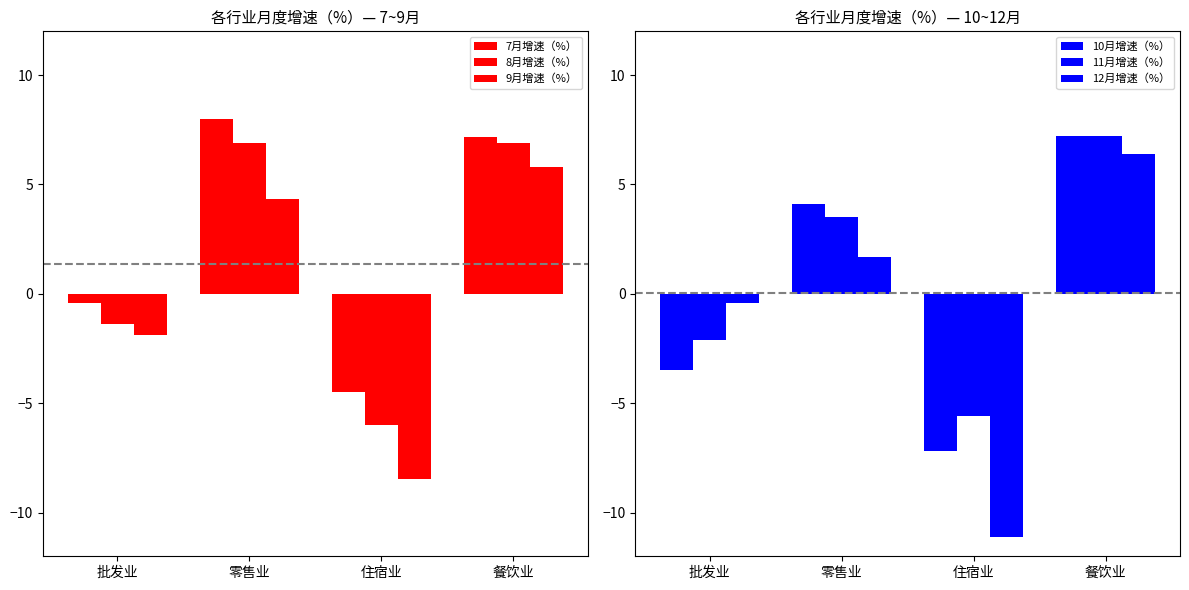

What is the minimum value for 11月增速（%）?

-5.6